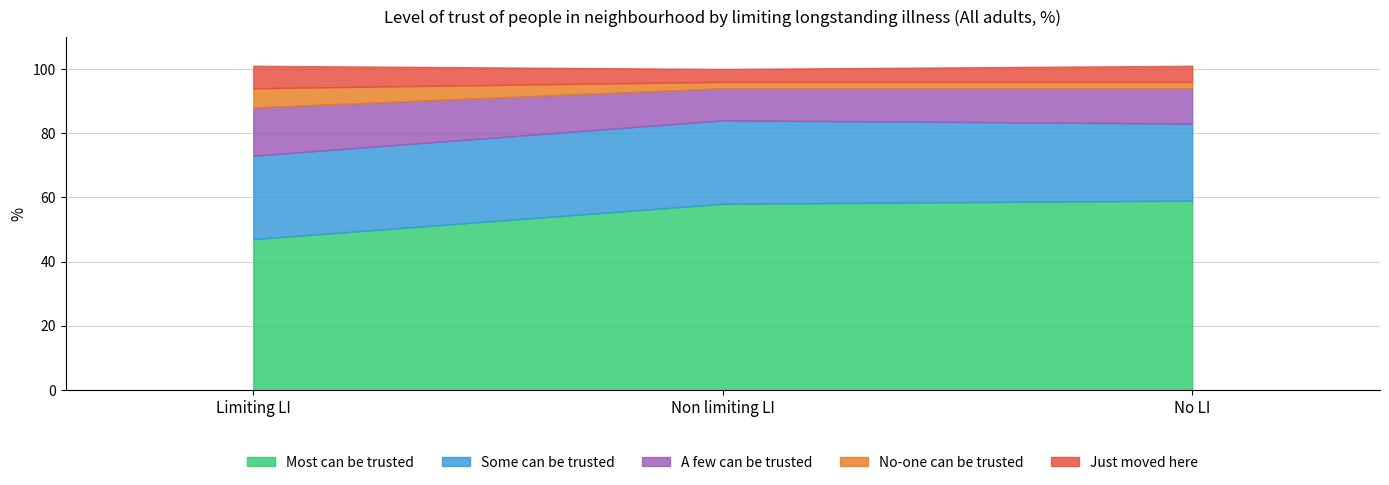

What is the sum of the Some can be trusted values at Limiting LI and No LI?

50